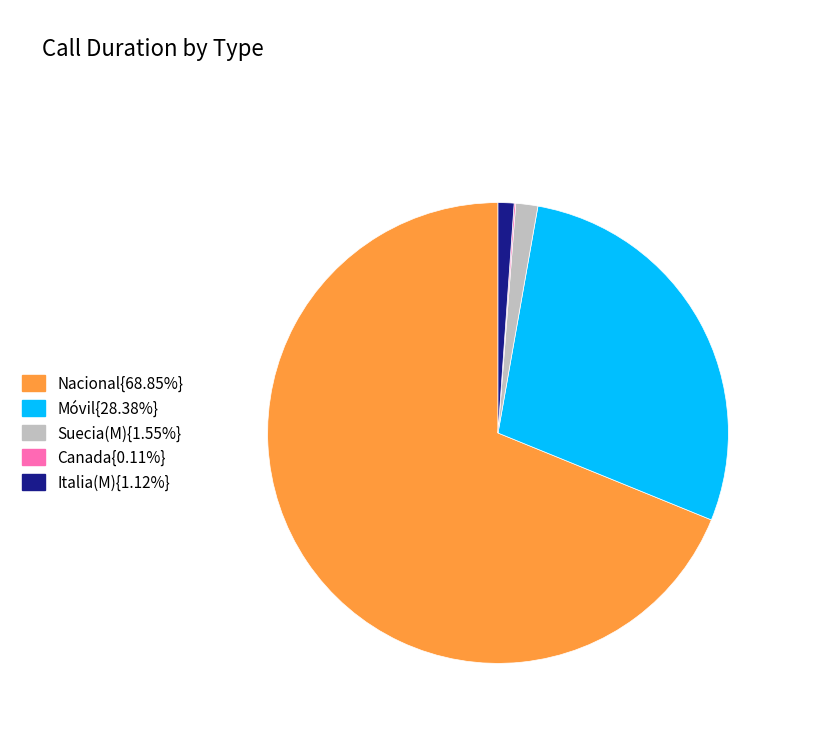

Is there a majority slice in this chart?

Yes